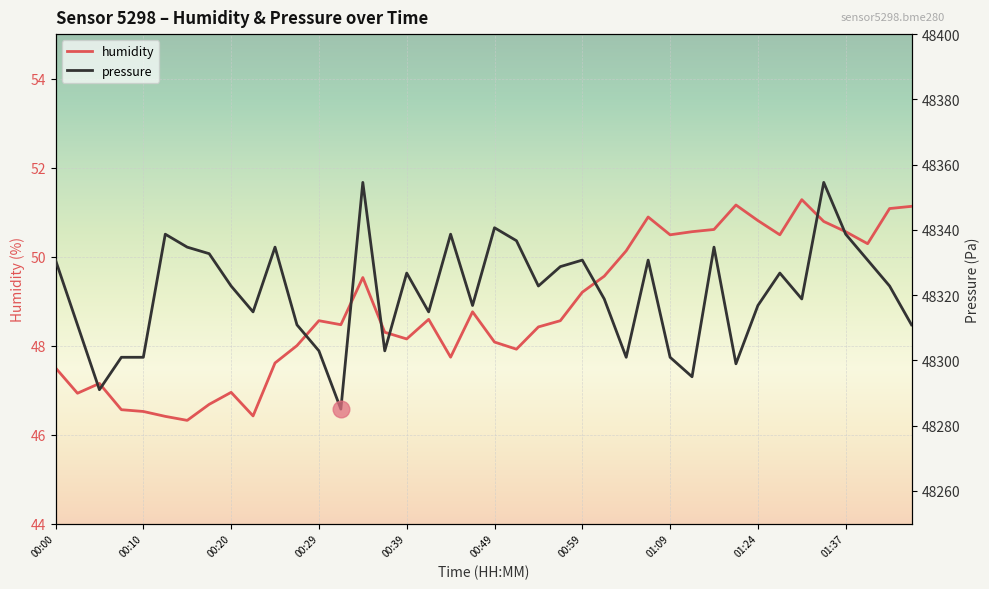

What is the difference between the maximum and minimum values in the humidity series?

5.0